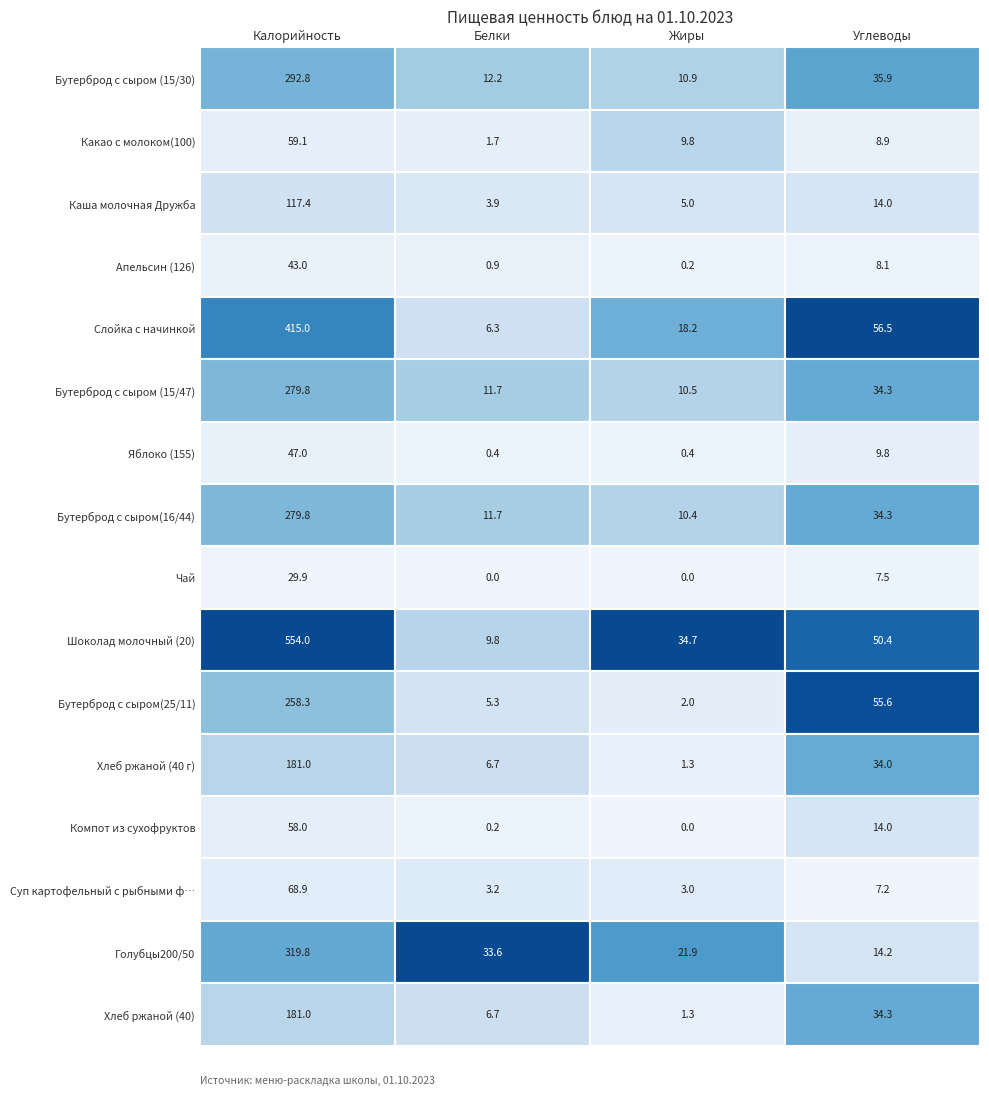

Rank the series at 2 from highest to lowest value.

Шоколад молочный (20), Голубцы200/50, Слойка с начинкой, Бутерброд с сыром (15/30), Бутерброд с сыром (15/47), Бутерброд с сыром(16/44), Какао с молоком(100), Каша молочная Дружба, Суп картофельный с рыбными фрикадельками, Бутерброд с сыром(25/11), Хлеб ржаной (40 г), Хлеб ржаной (40), Яблоко (155), Апельсин (126), Чай, Компот из сухофруктов